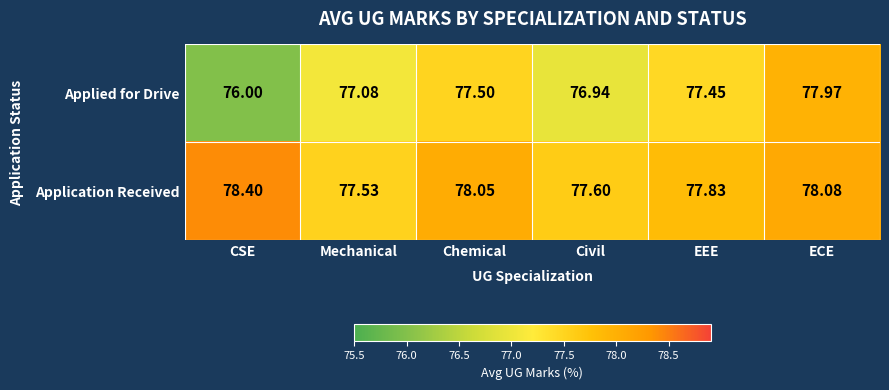

At which category is the sum across all series the highest?

ECE